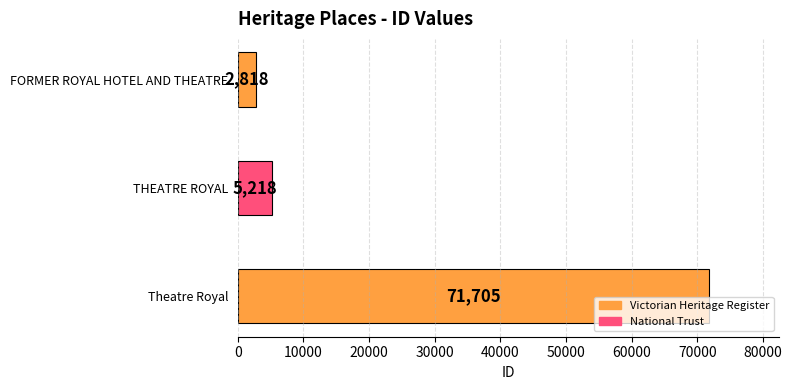

How many categories are shown in the chart?

3